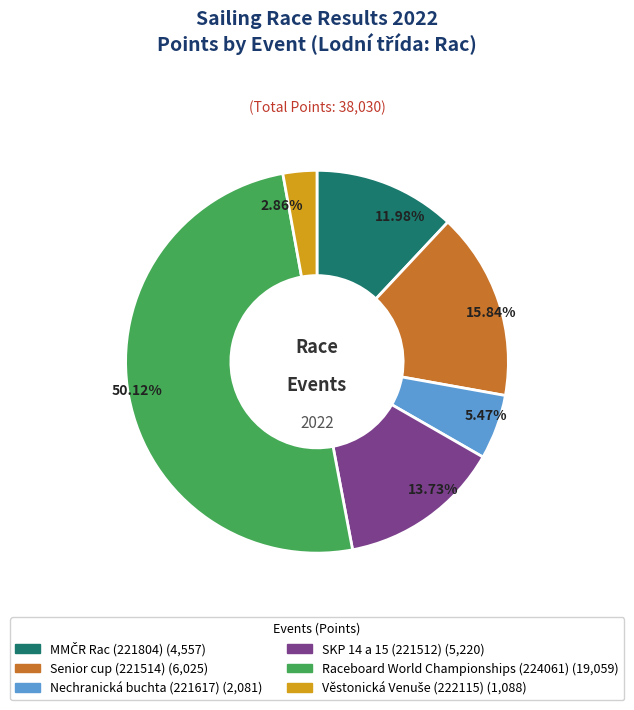

Which category accounts for the majority?

Raceboard World Championships (224061)